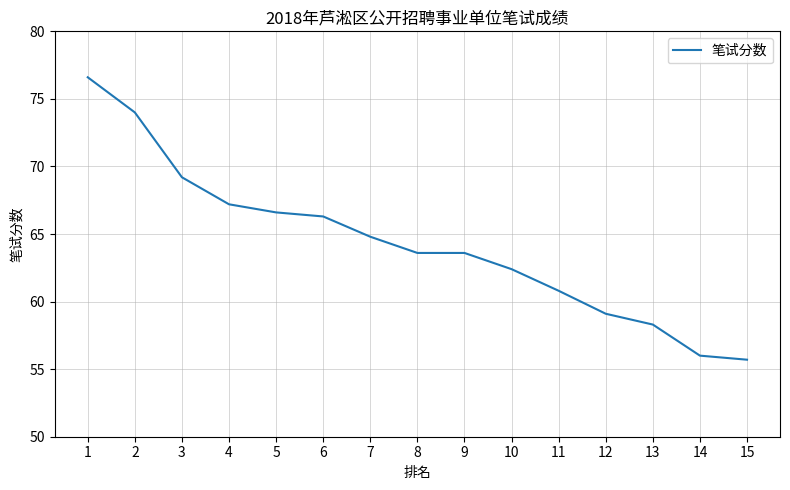

Which category has the lowest value across all series?

15